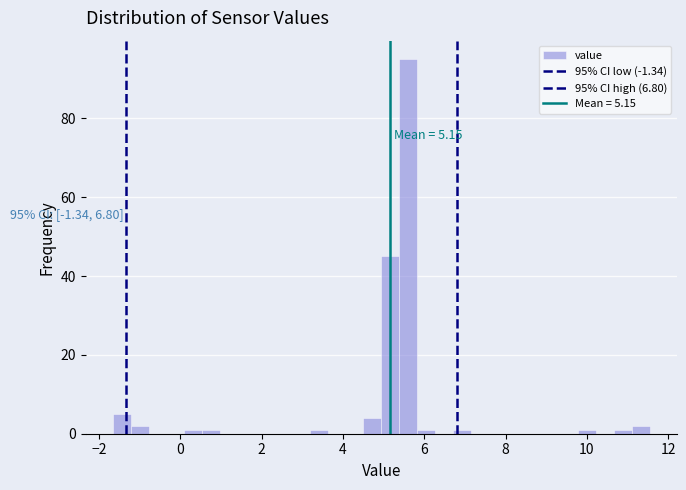

Read against the x-axis, roughly where is the centre of the tallest bar?

5.6